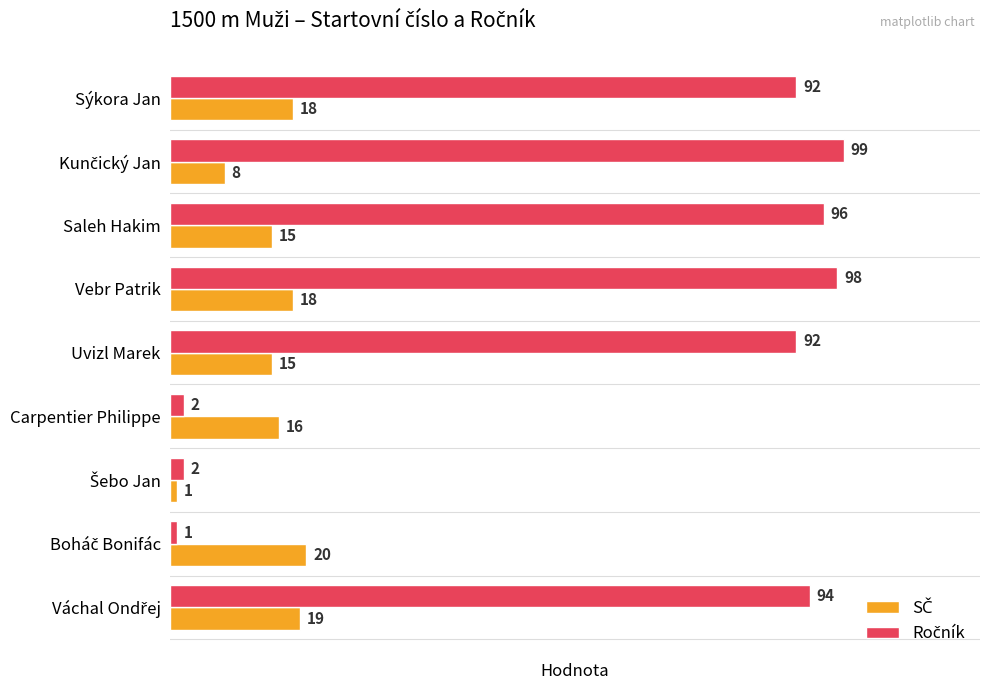

At which category is the sum across all series the highest?

Vebr Patrik